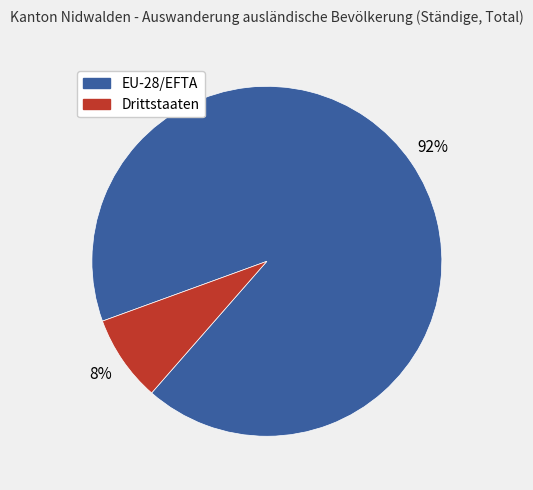

Is there a majority slice in this chart?

Yes